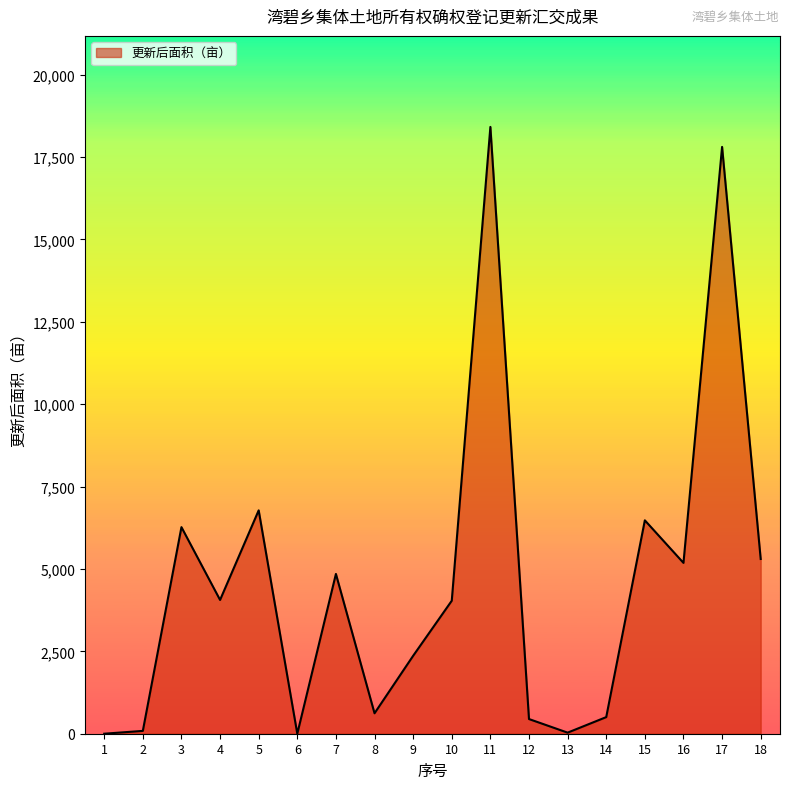

Is it true that the value at 9 is 3772.2?

False